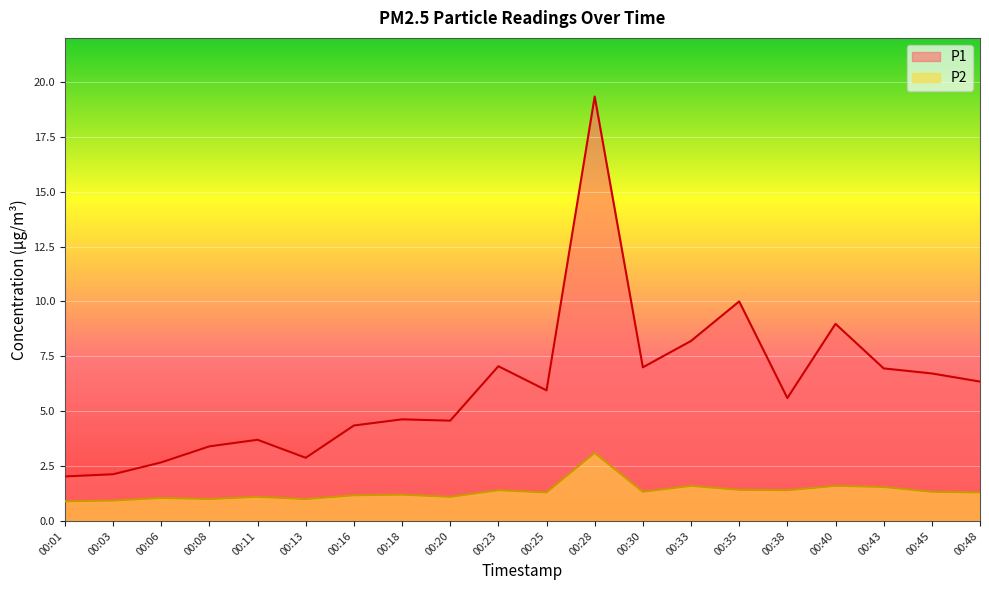

Rank the series at 00:38 from lowest to highest value.

P2, P1